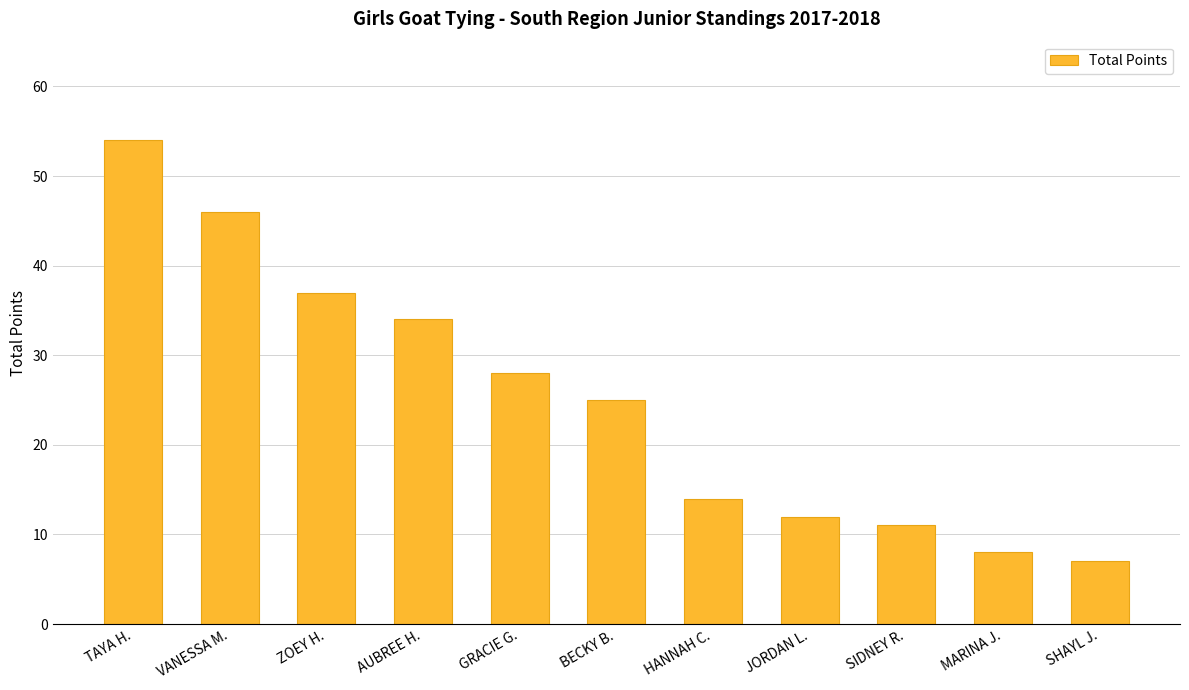

At which label is the value closest to 30?

GRACIE G.